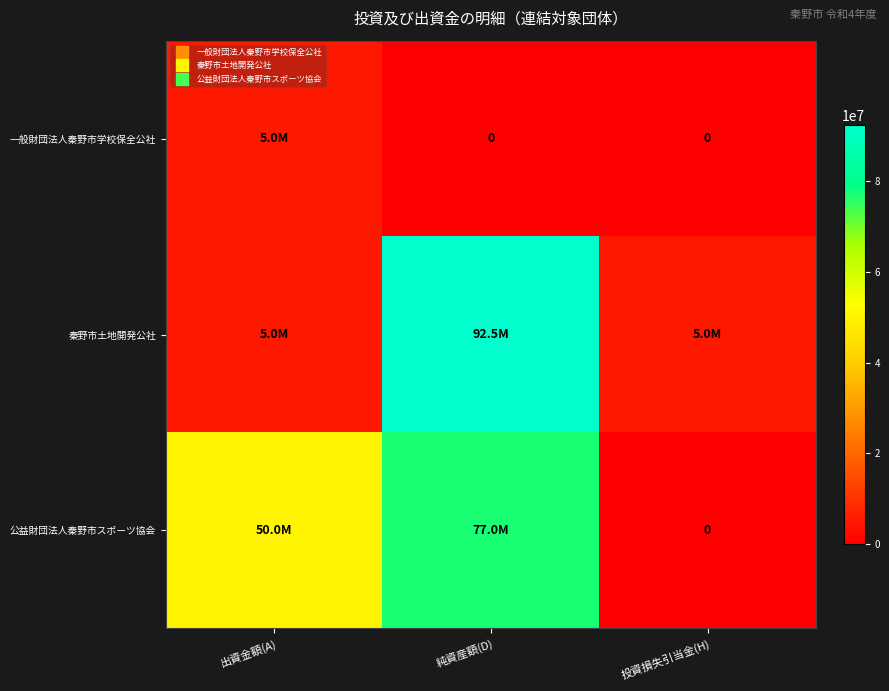

What is the highest value of the 一般財団法人秦野市学校保全公社 series?

5000000